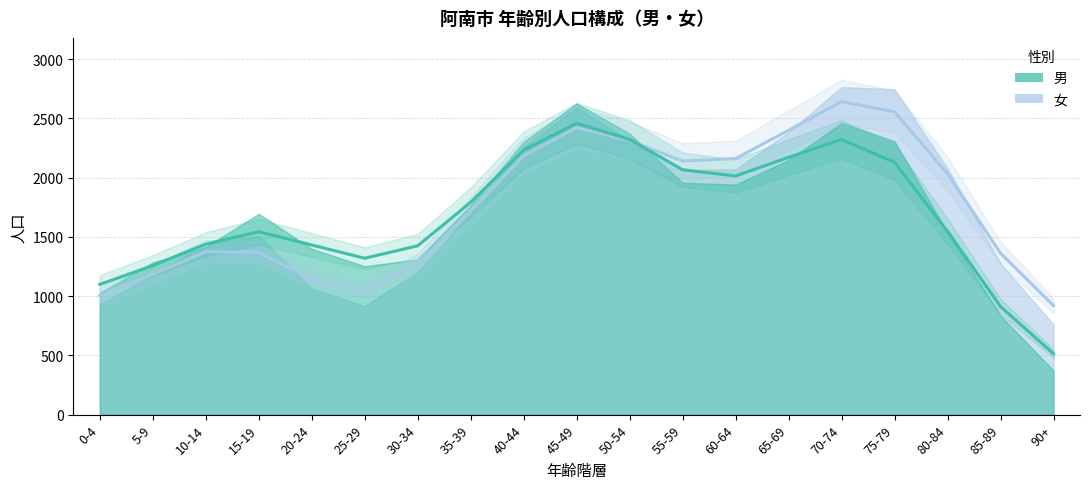

Where is the first local maximum for 女?

10-14